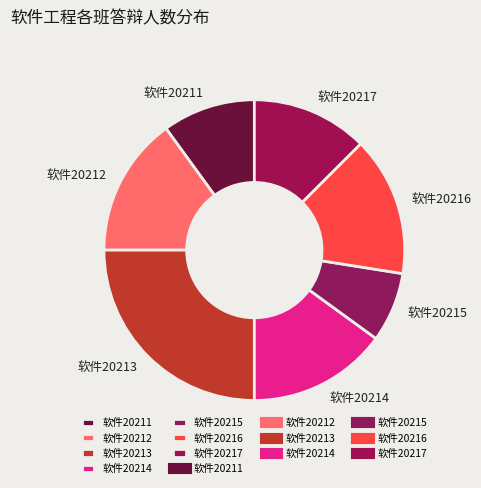

Does 软件20211 represent more than half of the total?

No